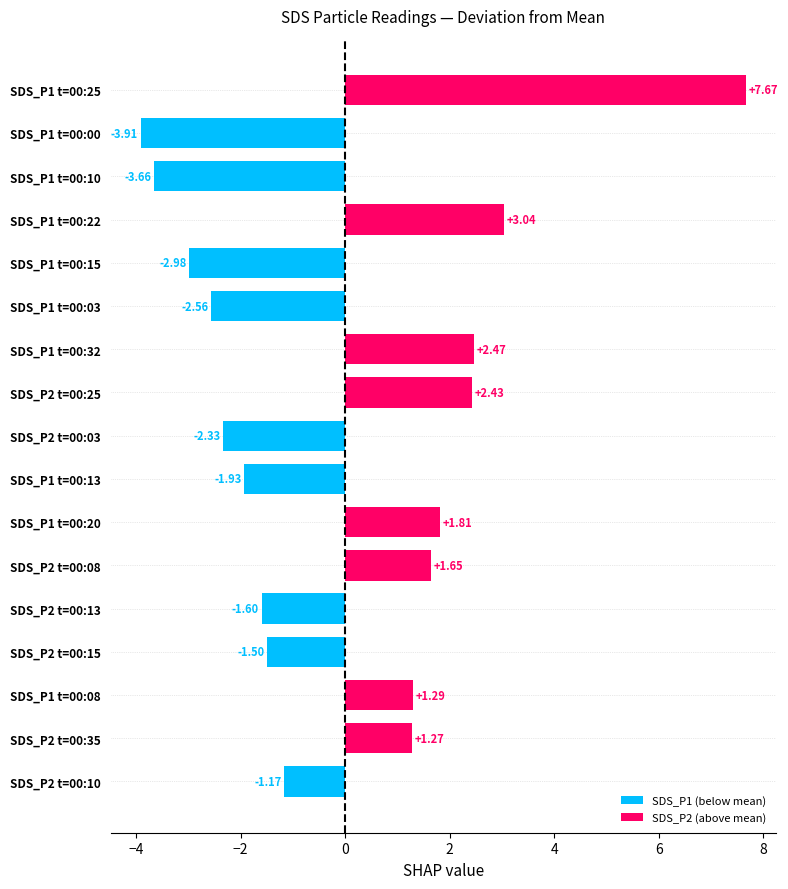

What is the minimum value shown in the chart?

-3.9